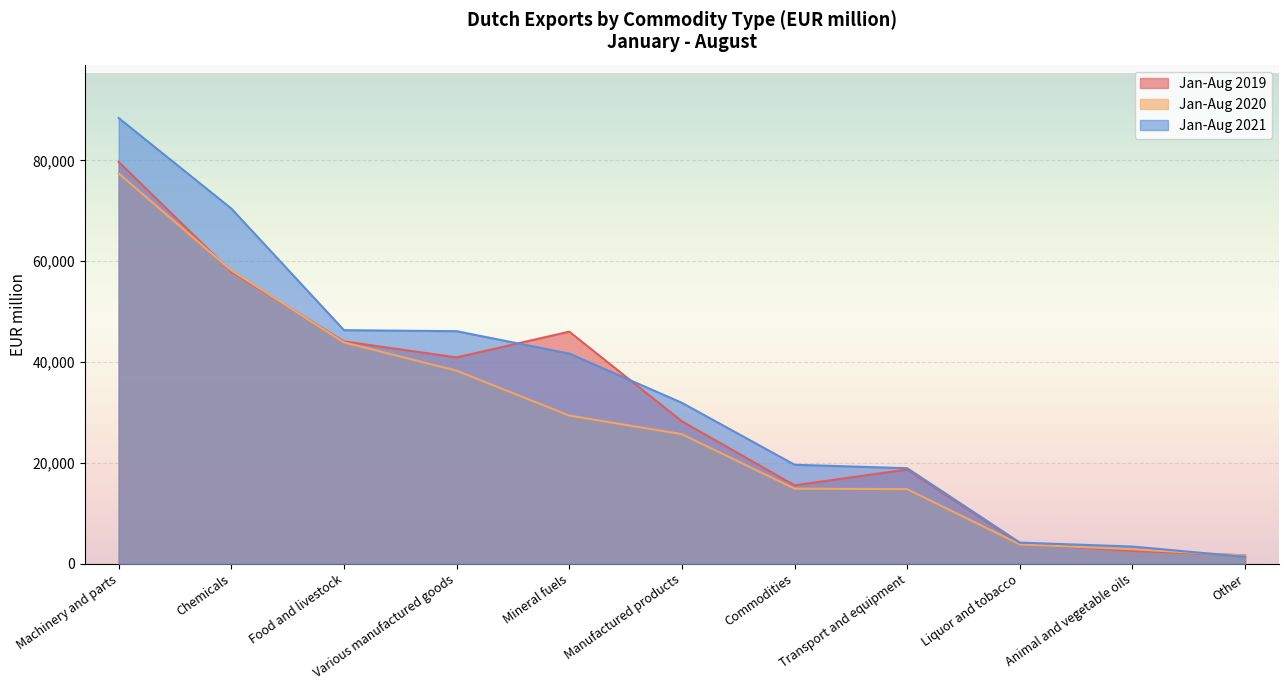

At which label does Jan-Aug 2019 first exceed 28237?

Machinery and parts